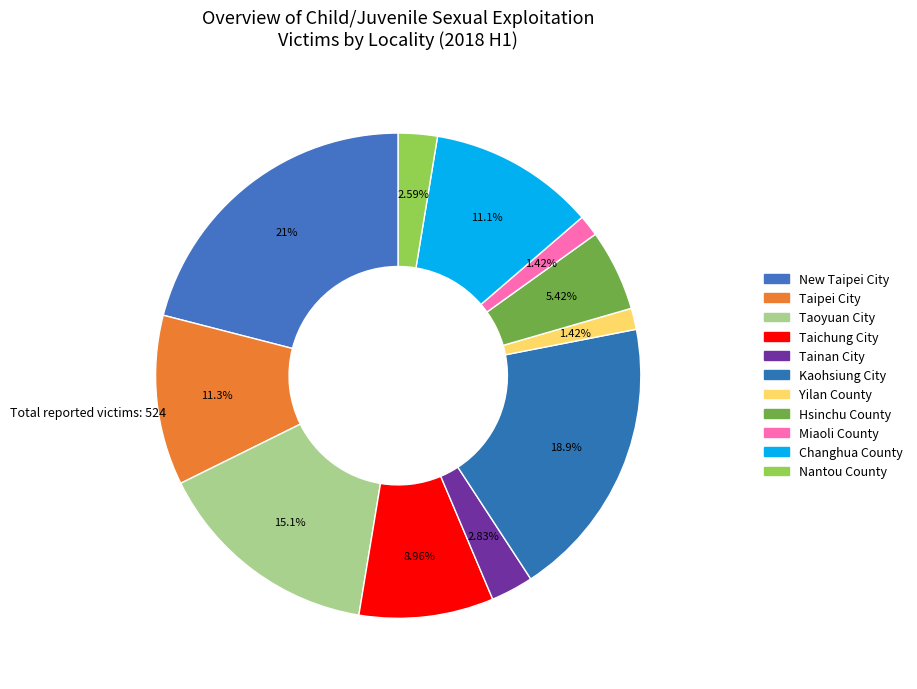

Does Taoyuan City represent more than half of the total?

No